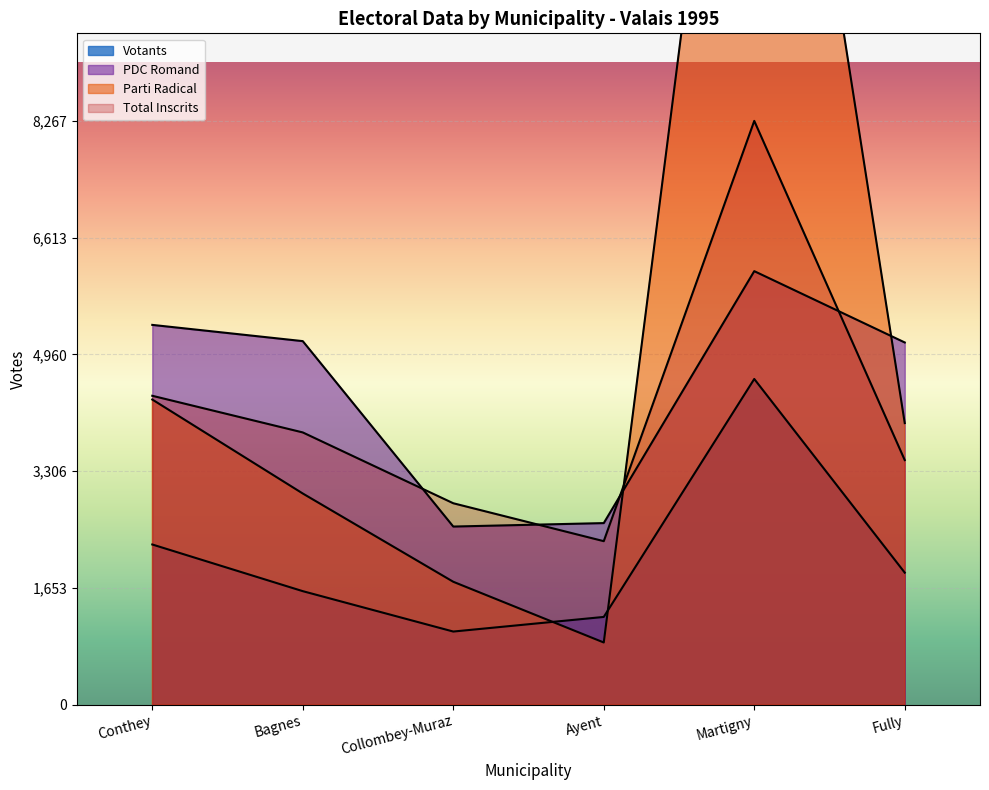

How many data points in Collombey-Muraz are above 1740?

3